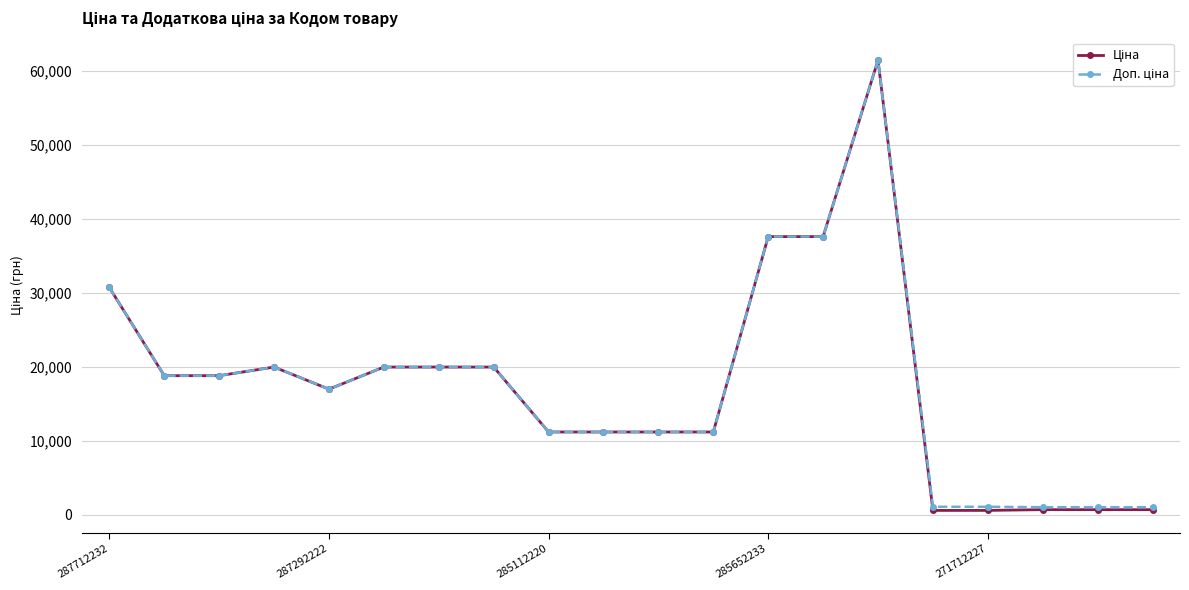

What is the maximum value shown in the chart?

61434.3